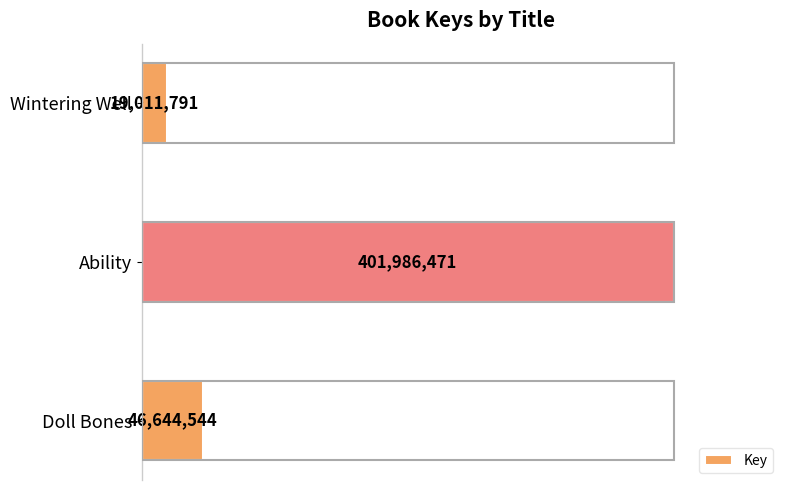

How many bars are there in total?

3